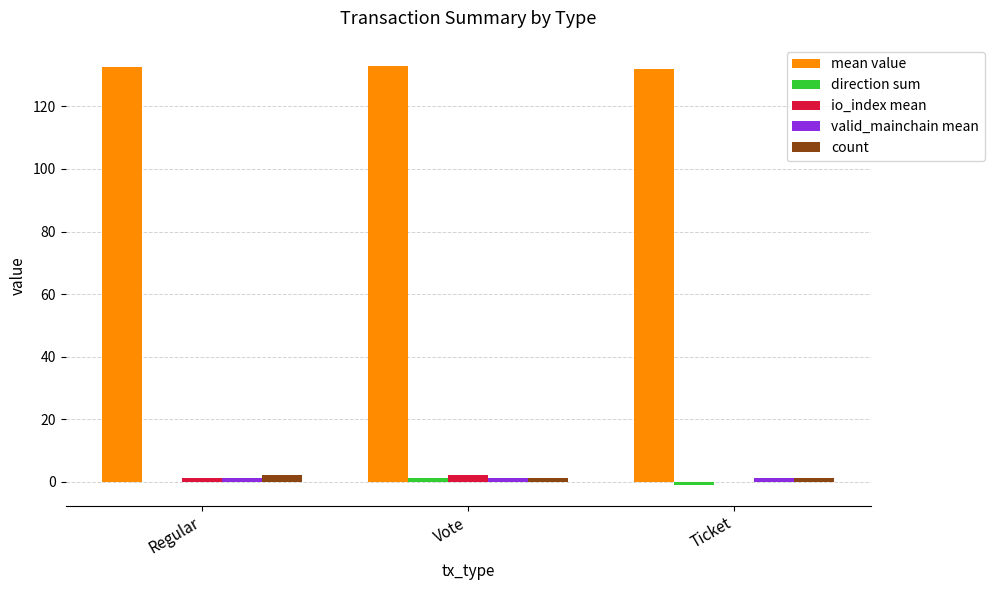

Which series has the largest total across all categories?

mean value